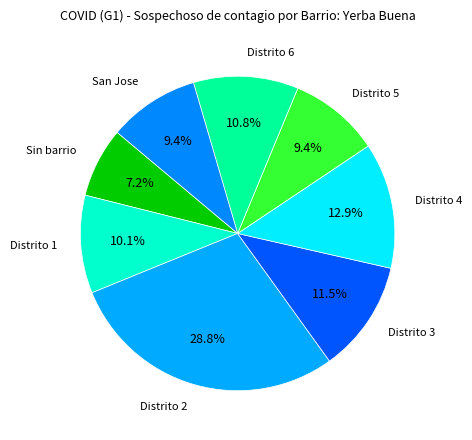

How many slices are in this pie chart?

8